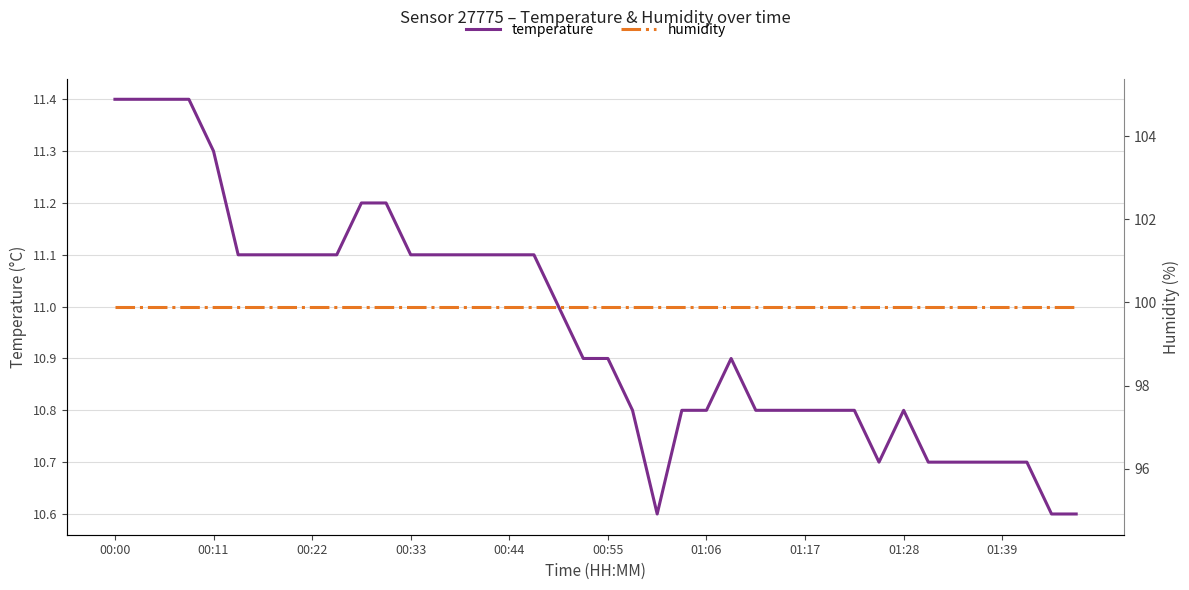

How many temperature values are between 10 and 11?

22